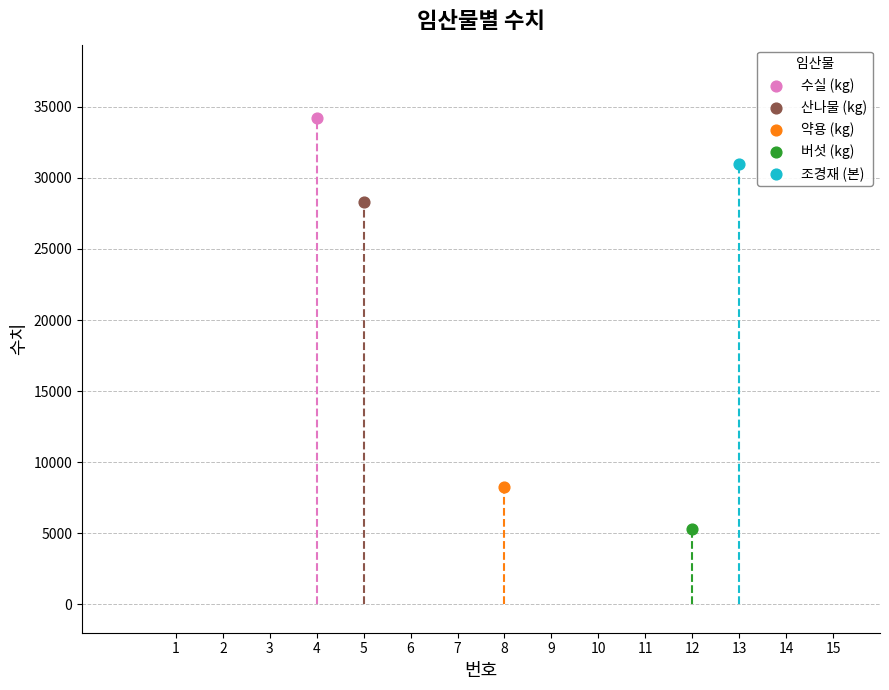

Which series contains the highest Y value?

수실 (kg)